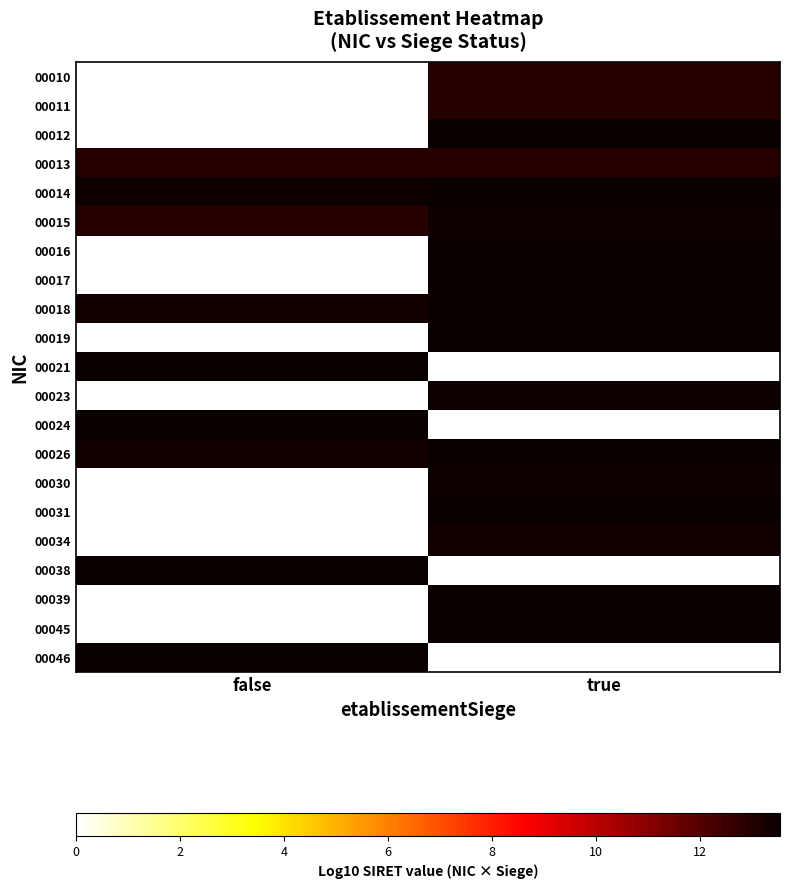

Reading right to left, list all the values displayed in this chart.

00010: true=12.9	false=0.0
00011: true=12.9	false=0.0
00012: true=13.5	false=0.0
00013: true=12.9	false=12.9
00014: true=13.5	false=13.4
00015: true=13.4	false=12.9
00016: true=13.5	false=0.0
00017: true=13.5	false=0.0
00018: true=13.5	false=13.3
00019: true=13.5	false=0.0
00021: true=0.0	false=13.5
00023: true=13.4	false=0.0
00024: true=0.0	false=13.5
00026: true=13.5	false=13.3
00030: true=13.4	false=0.0
00031: true=13.5	false=0.0
00034: true=13.3	false=0.0
00038: true=0.0	false=13.5
00039: true=13.5	false=0.0
00045: true=13.5	false=0.0
00046: true=0.0	false=13.5